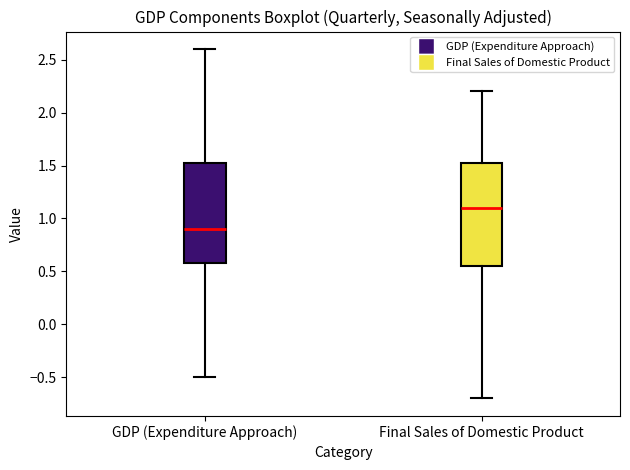

Which box's median line is the lowest?

GDP (Expenditure Approach)